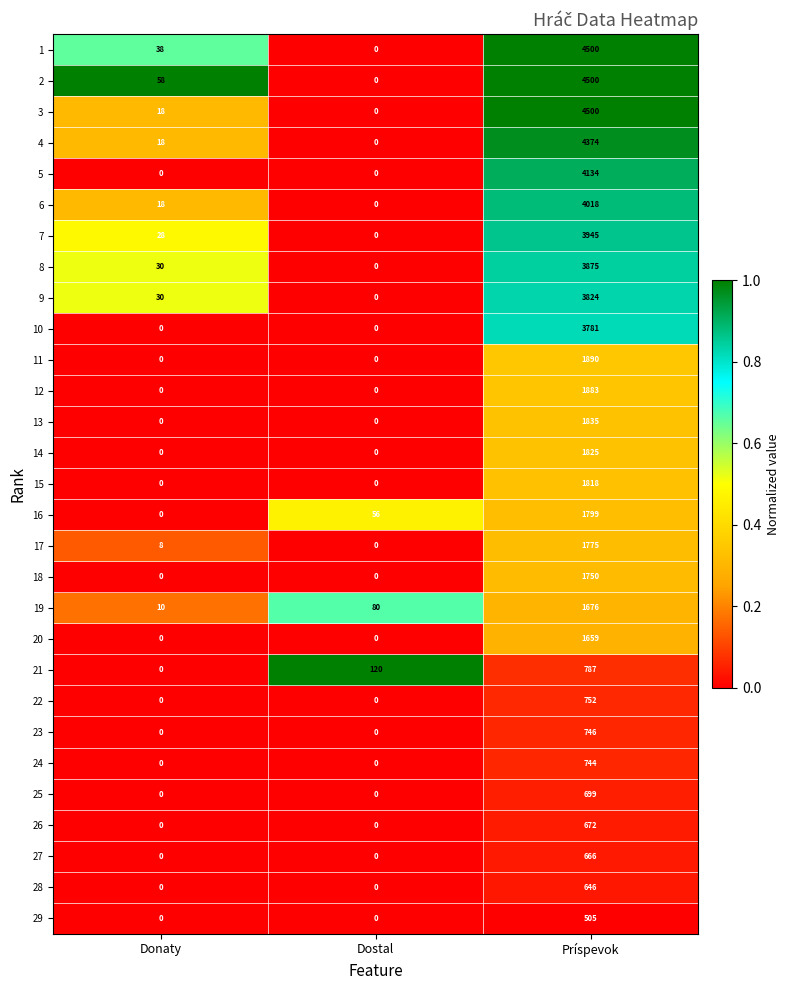

What is the difference between the maximum and minimum values in the 2 series?

4500